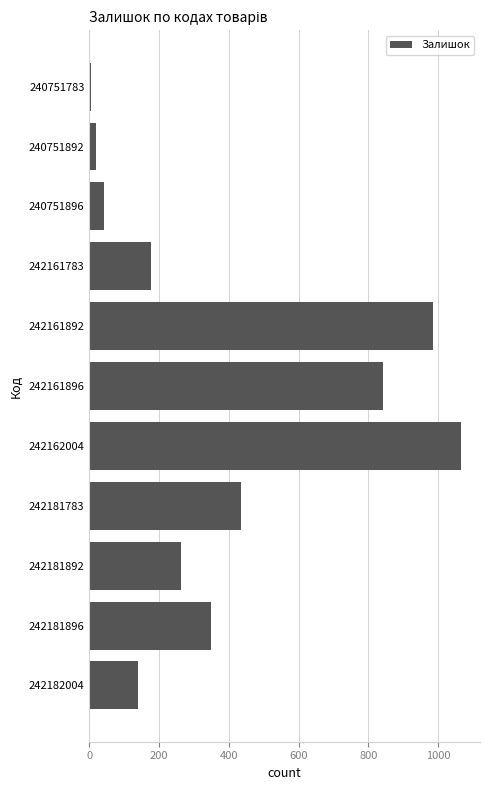

What is the sum of all values?

4322